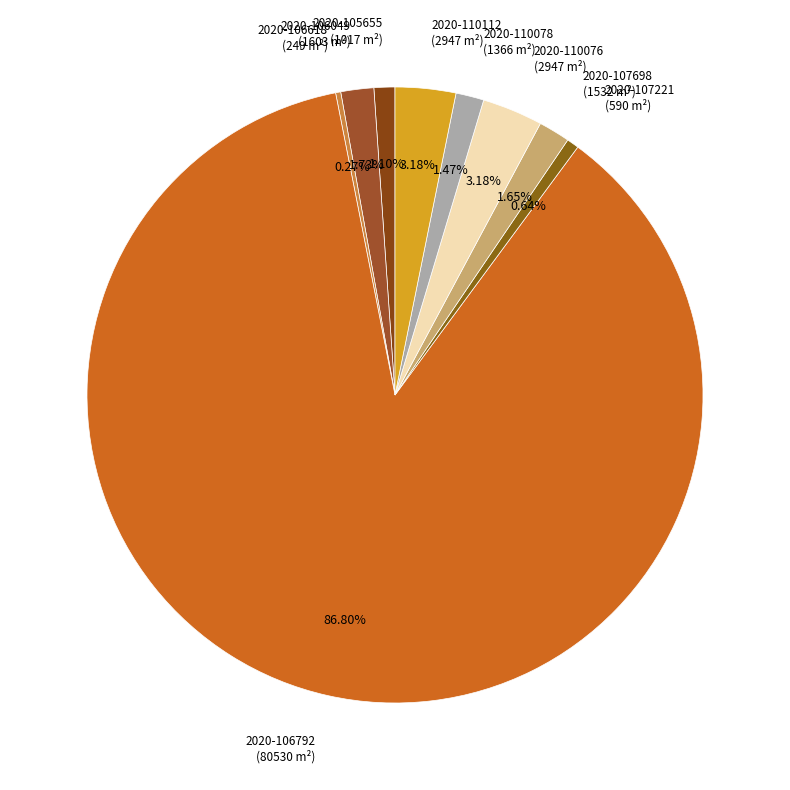

Is there any slice that represents more than half of the pie?

Yes